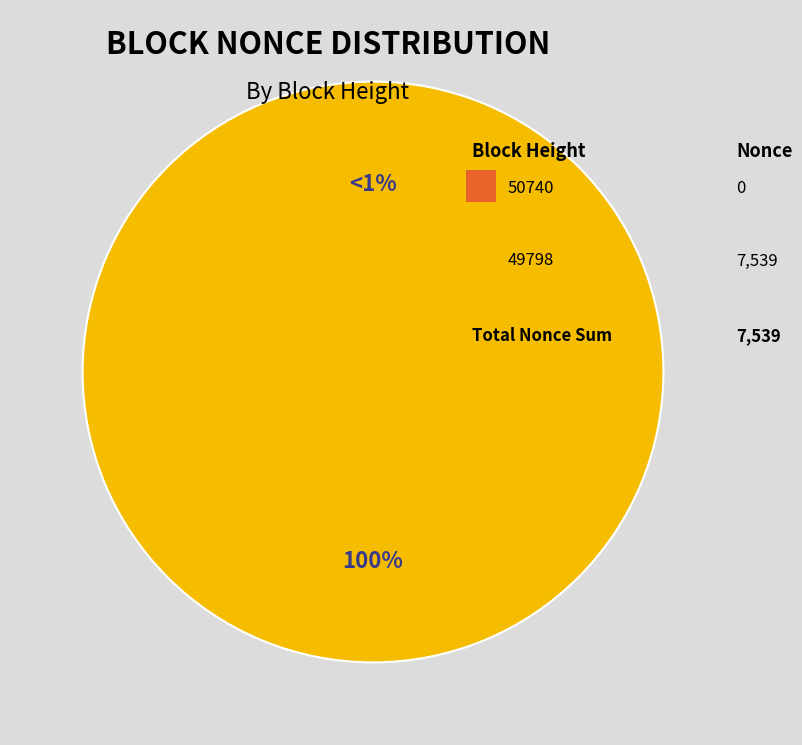

True or false: 49798 accounts for 100% of the total.

True